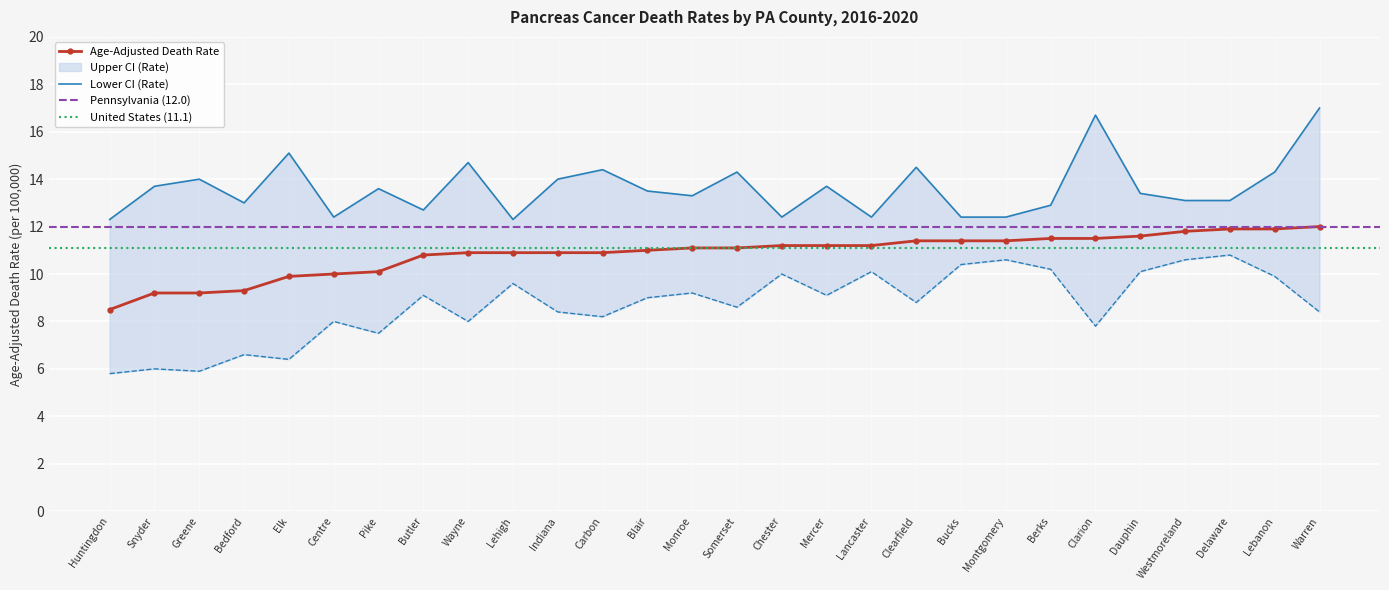

Reading right to left, transcribe all the data shown in this chart.

Age-Adjusted Death Rate: Warren=12.0	Lebanon=11.9	Delaware=11.9	Westmoreland=11.8	Dauphin=11.6	Clarion=11.5	Berks=11.5	Montgomery=11.4	Bucks=11.4	Clearfield=11.4	Lancaster=11.2	Mercer=11.2	Chester=11.2	Somerset=11.1	Monroe=11.1	Blair=11.0	Carbon=10.9	Indiana=10.9	Lehigh=10.9	Wayne=10.9	Butler=10.8	Pike=10.1	Centre=10.0	Elk=9.9	Bedford=9.3	Greene=9.2	Snyder=9.2	Huntingdon=8.5
Upper CI (Rate): Warren=17.0	Lebanon=14.3	Delaware=13.1	Westmoreland=13.1	Dauphin=13.4	Clarion=16.7	Berks=12.9	Montgomery=12.4	Bucks=12.4	Clearfield=14.5	Lancaster=12.4	Mercer=13.7	Chester=12.4	Somerset=14.3	Monroe=13.3	Blair=13.5	Carbon=14.4	Indiana=14.0	Lehigh=12.3	Wayne=14.7	Butler=12.7	Pike=13.6	Centre=12.4	Elk=15.1	Bedford=13.0	Greene=14.0	Snyder=13.7	Huntingdon=12.3
Lower CI (Rate): Warren=8.4	Lebanon=9.9	Delaware=10.8	Westmoreland=10.6	Dauphin=10.1	Clarion=7.8	Berks=10.2	Montgomery=10.6	Bucks=10.4	Clearfield=8.8	Lancaster=10.1	Mercer=9.1	Chester=10.0	Somerset=8.6	Monroe=9.2	Blair=9.0	Carbon=8.2	Indiana=8.4	Lehigh=9.6	Wayne=8.0	Butler=9.1	Pike=7.5	Centre=8.0	Elk=6.4	Bedford=6.6	Greene=5.9	Snyder=6.0	Huntingdon=5.8